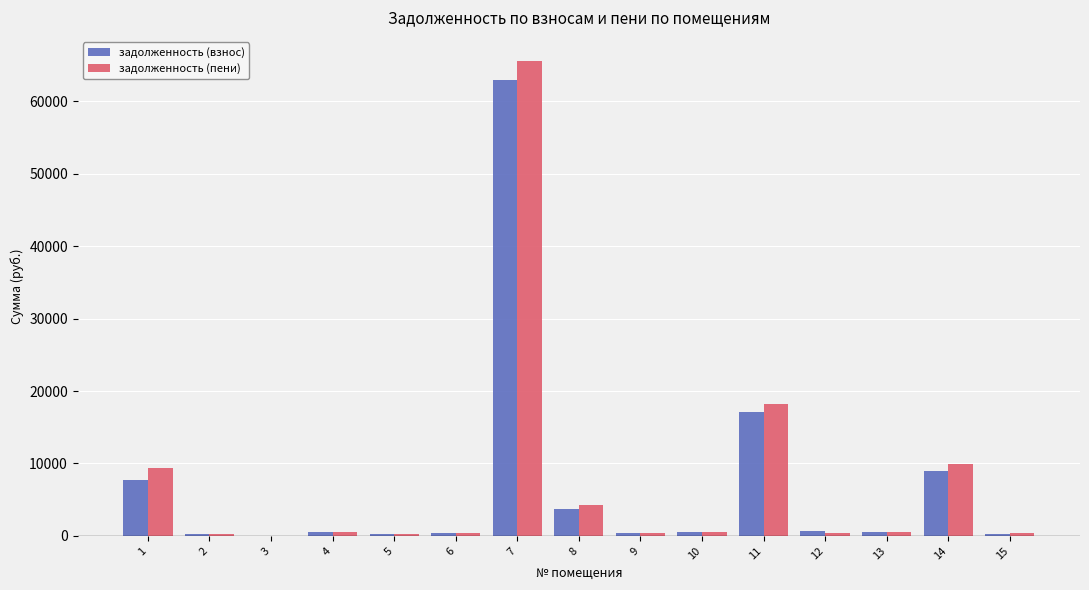

What is the sum of all задолженность (взнос) values?

103904.1